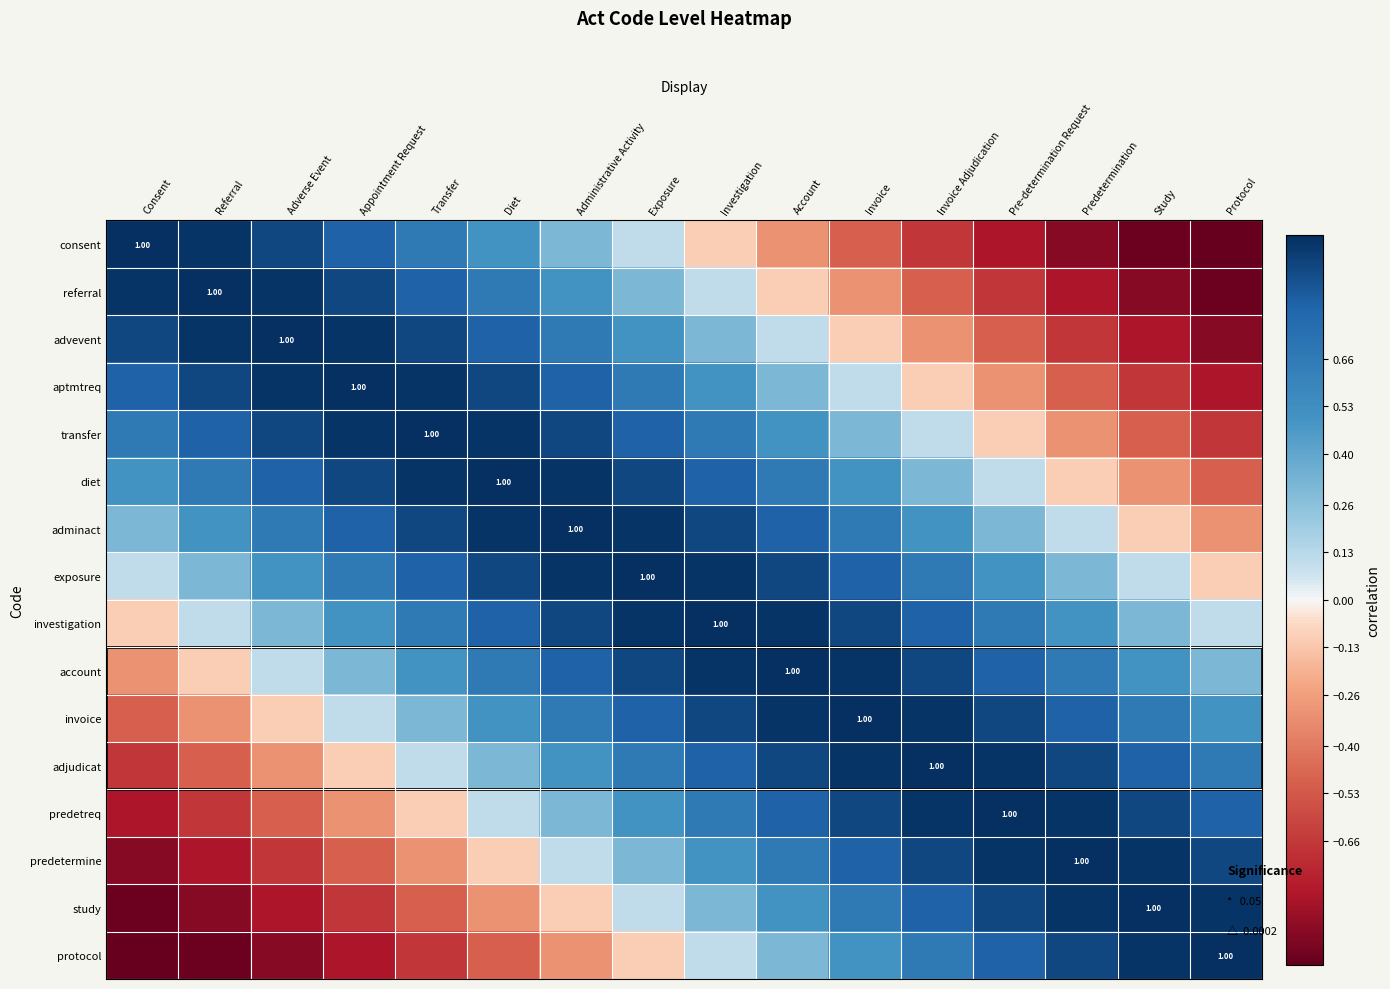

Between Pre-determination Request and Predetermination, which is larger?

Pre-determination Request